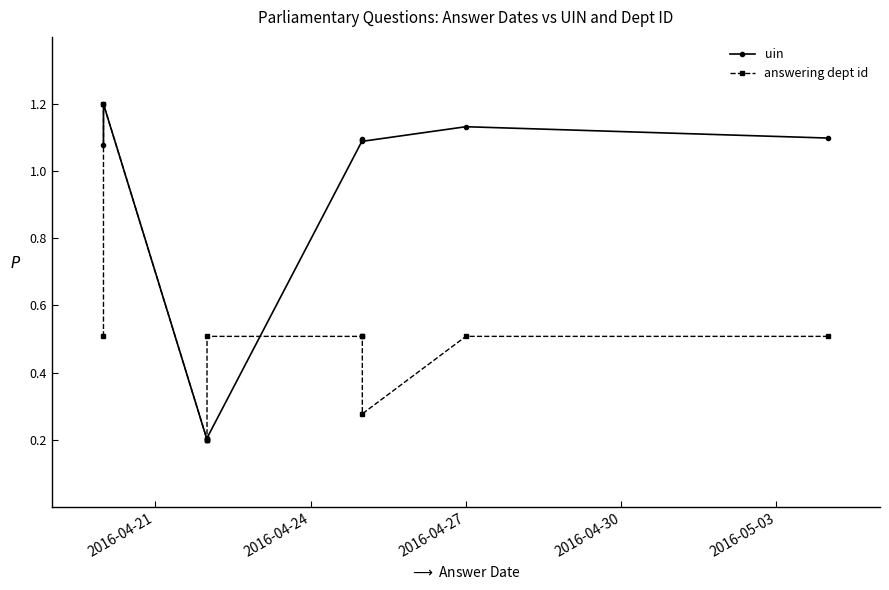

The value of answering dept id at 2016-05-03 is 0.8. True or false?

False